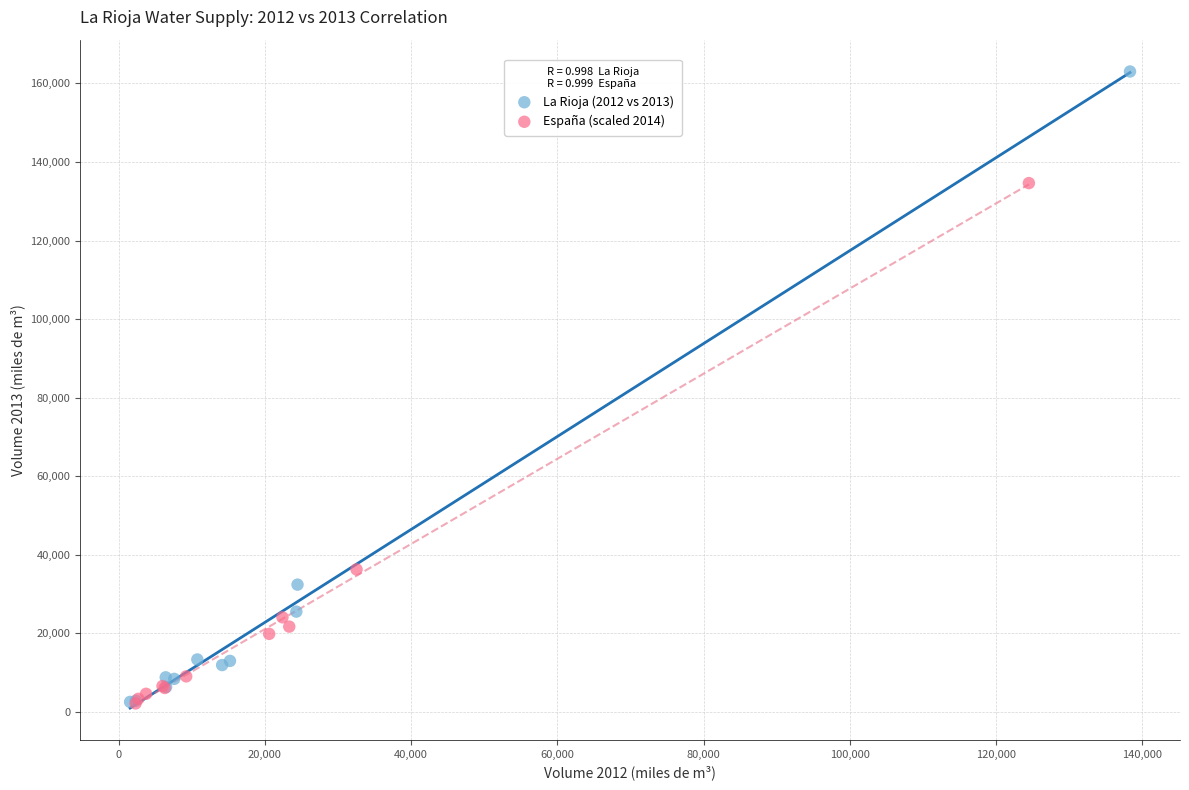

Which series has the largest Y range (max minus min)?

La Rioja (2012 vs 2013)